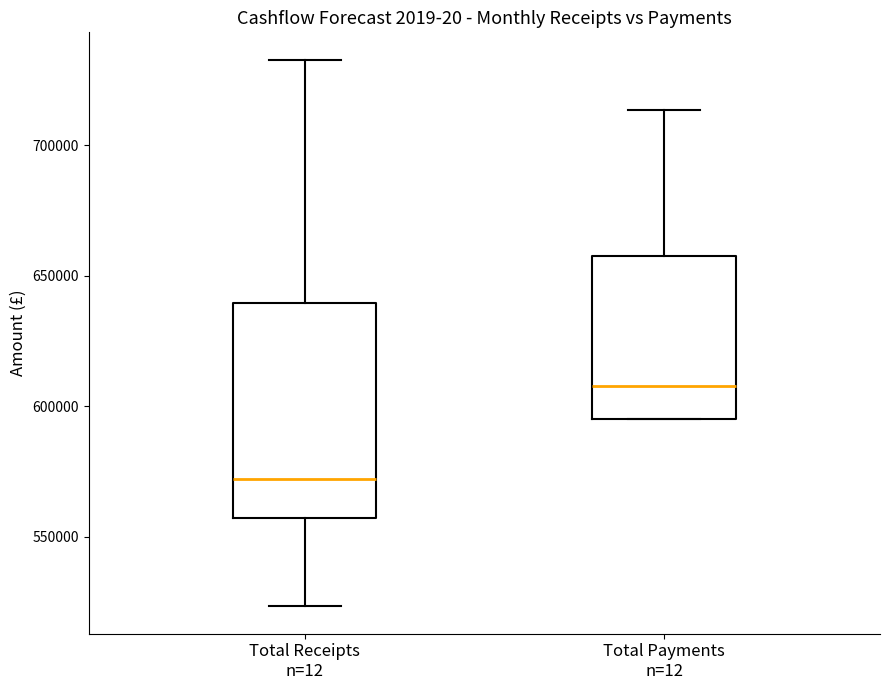

Comparing the boxes themselves (not the whiskers), which one is the tallest?

Total Receipts n=12